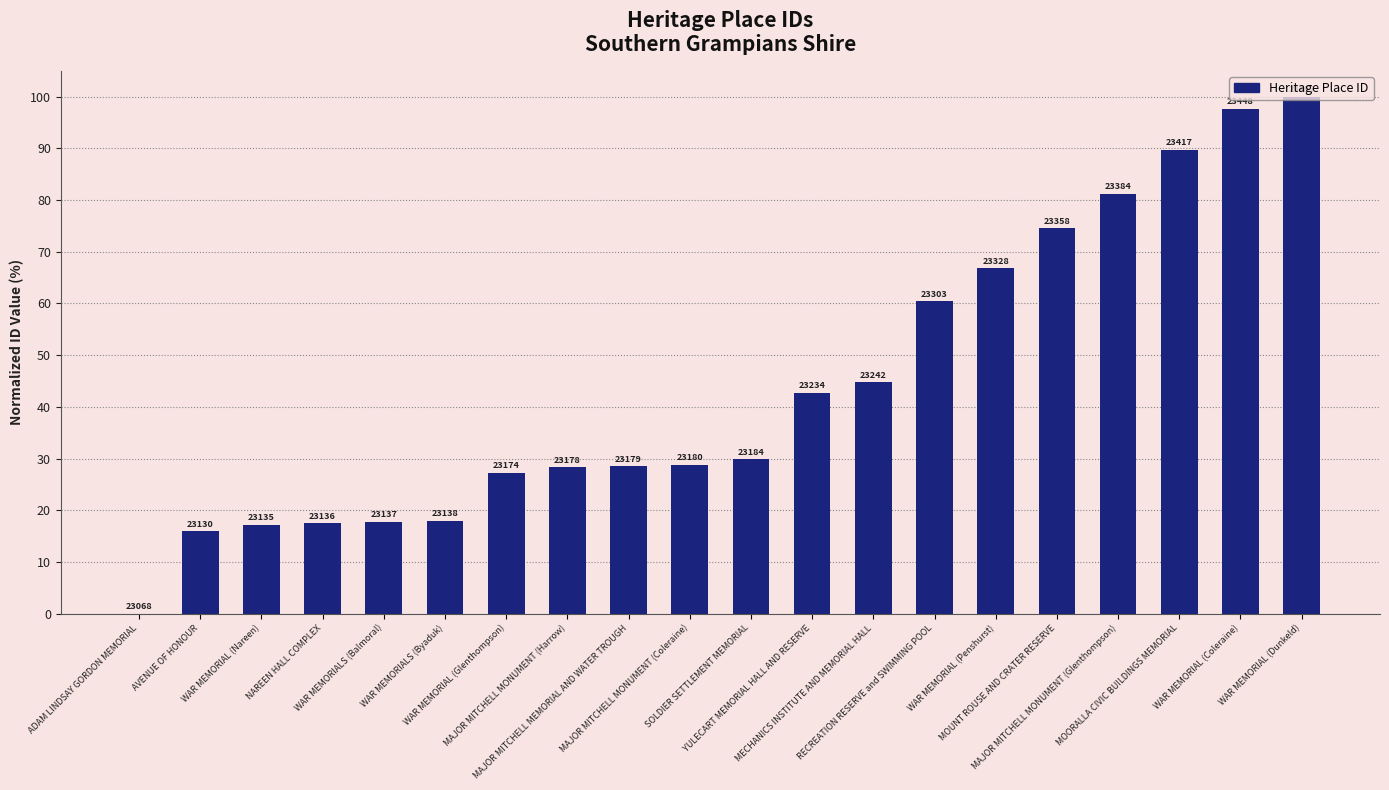

Are the bars horizontal?

No